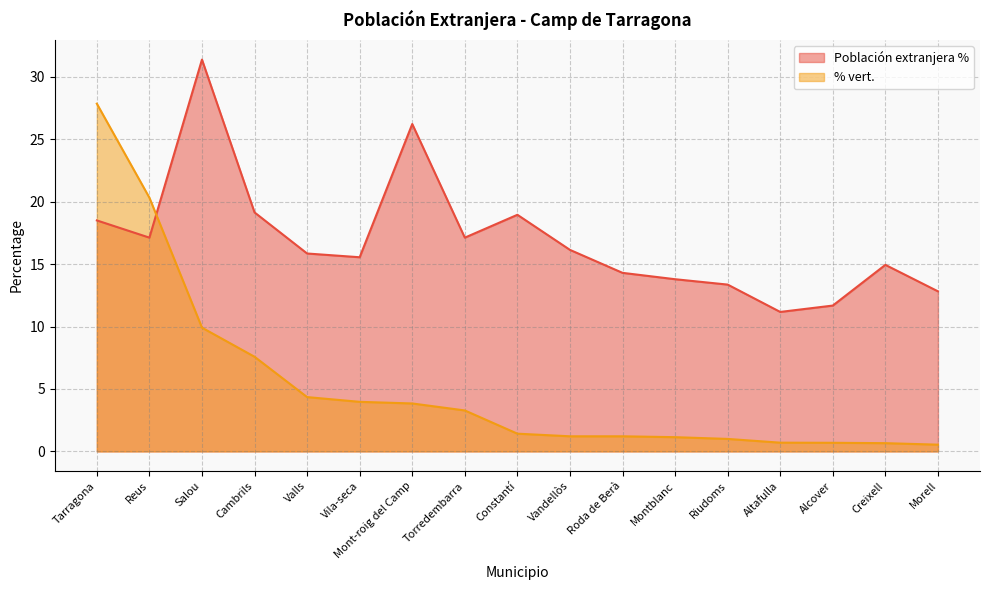

Reading left to right, what are all the values shown in this chart?

Población extranjera %: 18.5	17.1	31.4	19.1	15.8	15.6	26.2	17.1	18.9	16.1	14.3	13.8	13.4	11.2	11.7	14.9	12.8
% vert.: 27.9	20.3	9.9	7.6	4.3	4.0	3.8	3.3	1.4	1.2	1.2	1.1	1.0	0.7	0.7	0.7	0.5